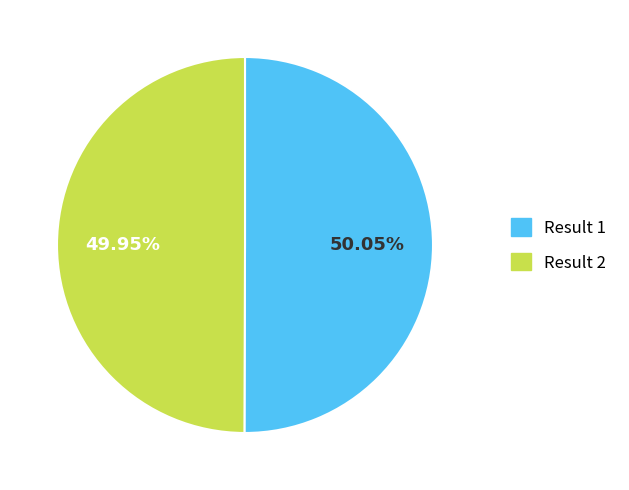

Does any single category account for the majority?

Yes